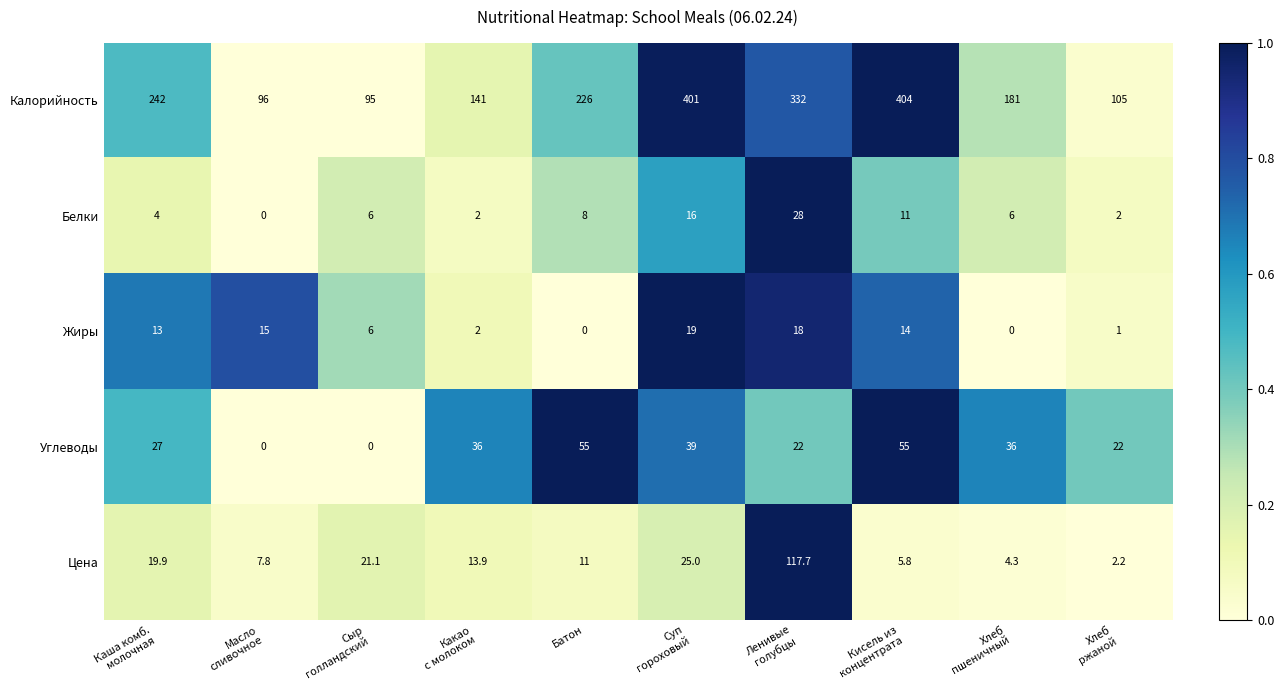

Rank the series at Кисель из
концентрата from highest to lowest value.

Калорийность, Углеводы, Жиры, Белки, Цена